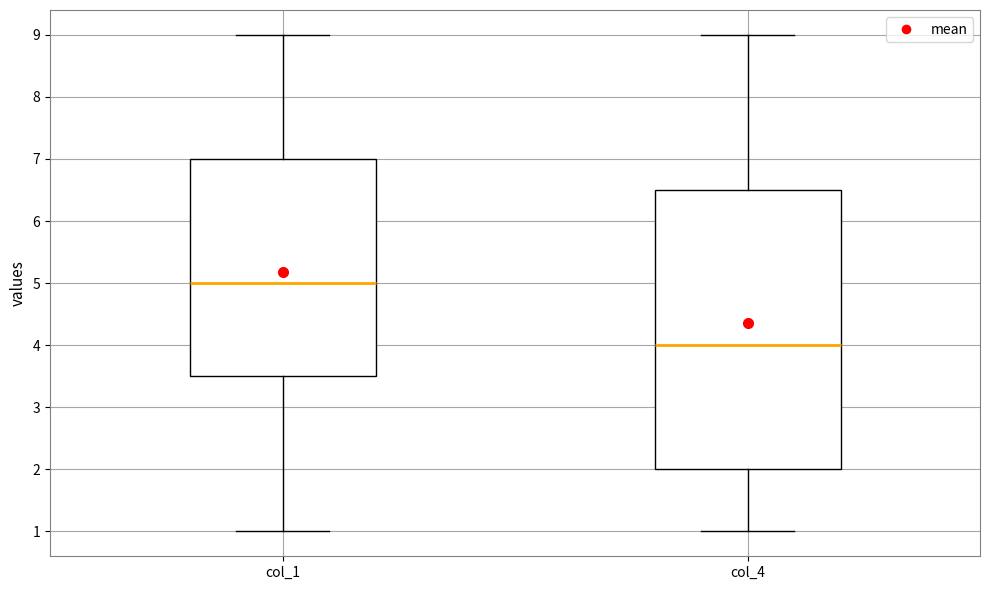

Reading left to right, read every box against the y-axis: the position of its median line, the range the box covers, and the ends of its whiskers. The values are not printed on the chart, so give them approximately, as read against the axis.

col_1: median 5.0, box 3.5 to 7.0, whiskers 1.0 to 9.0
col_4: median 4.0, box 2.0 to 6.5, whiskers 1.0 to 9.0